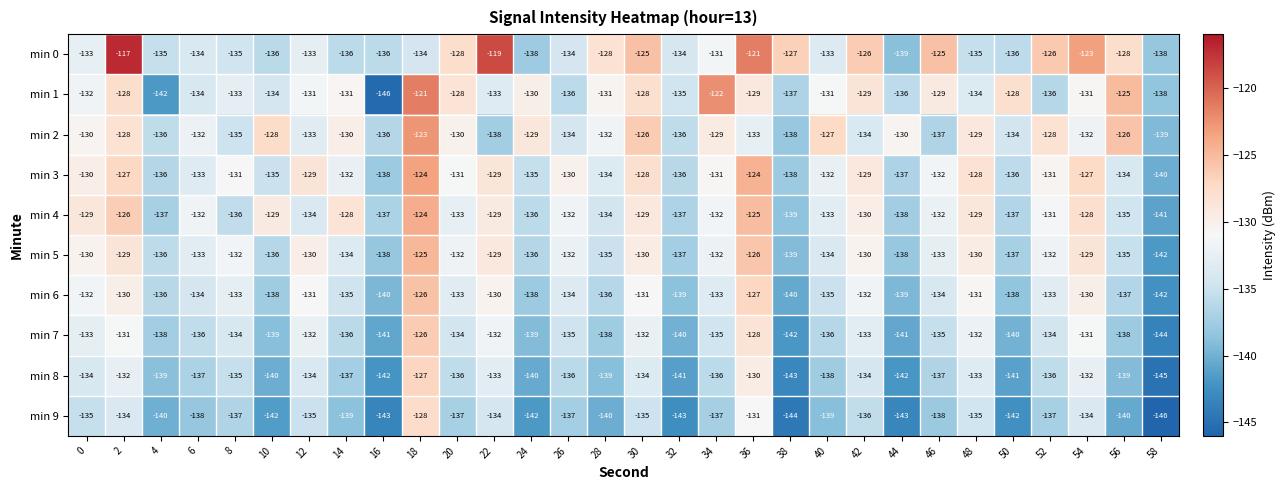

What is the sum of all min 5 values?

-3991